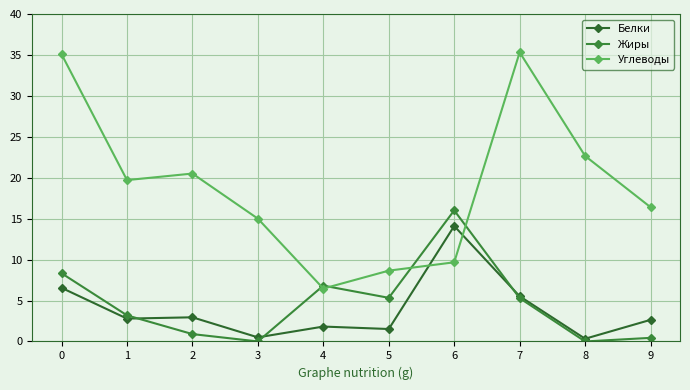

True or false: Углеводы has a value of 19.7 at 1.

True